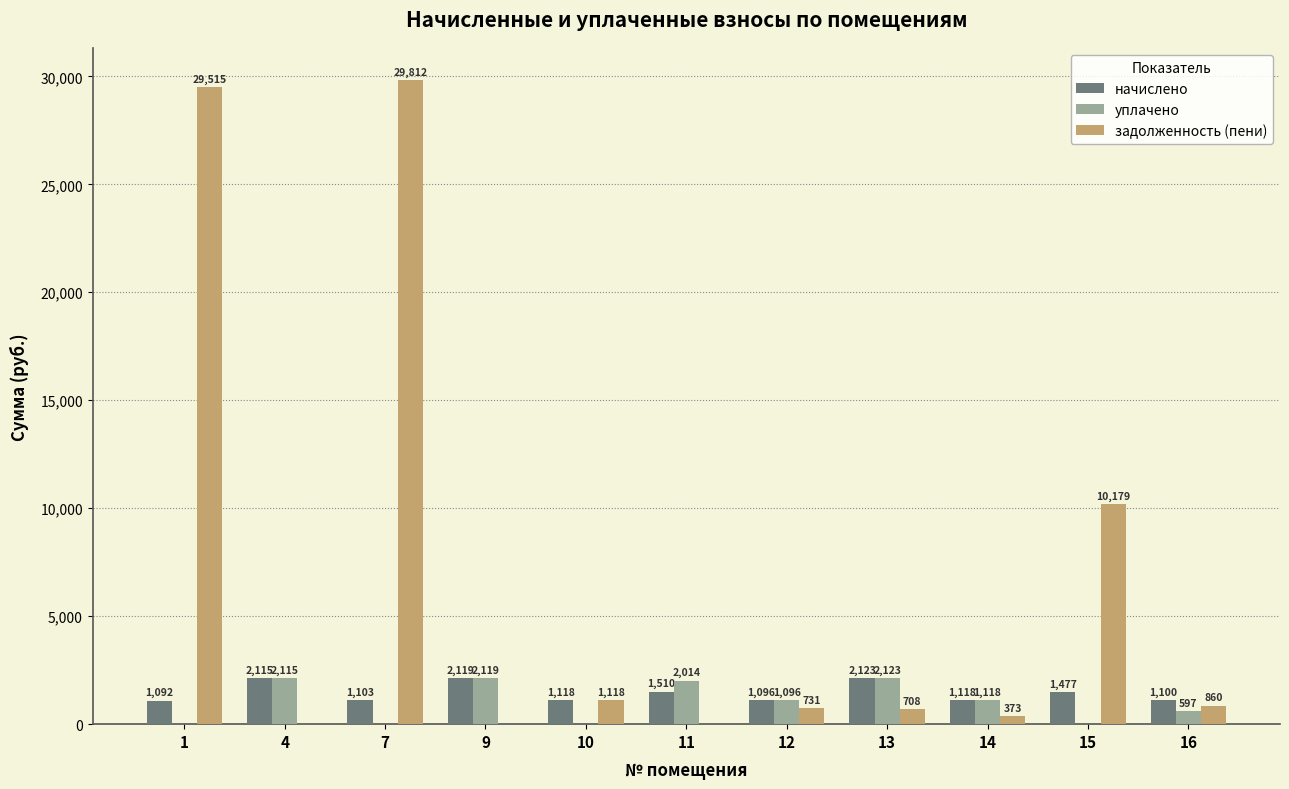

Are the bars horizontal?

No